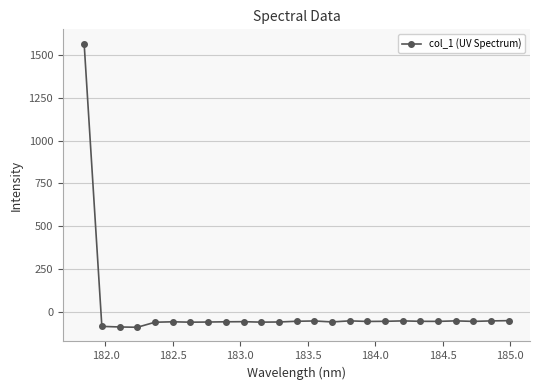

What is the difference between the maximum and minimum values?

1660.7